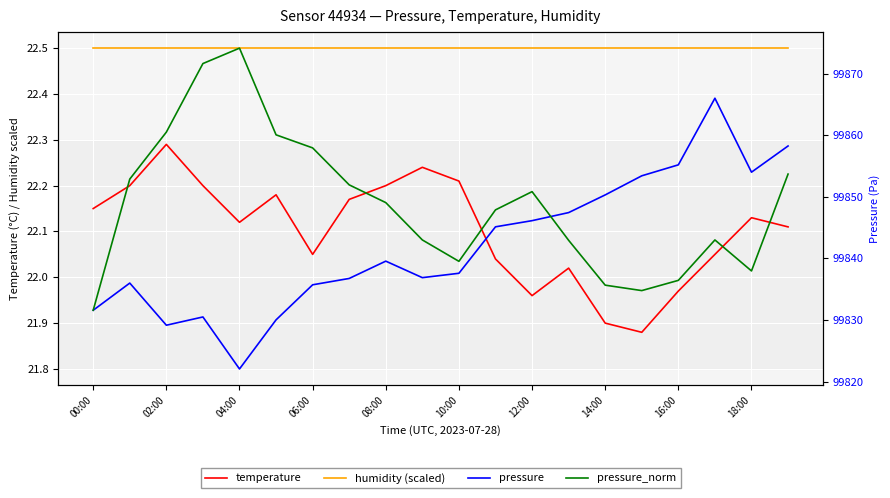

What is the label of the 2nd point from the right?

18:00